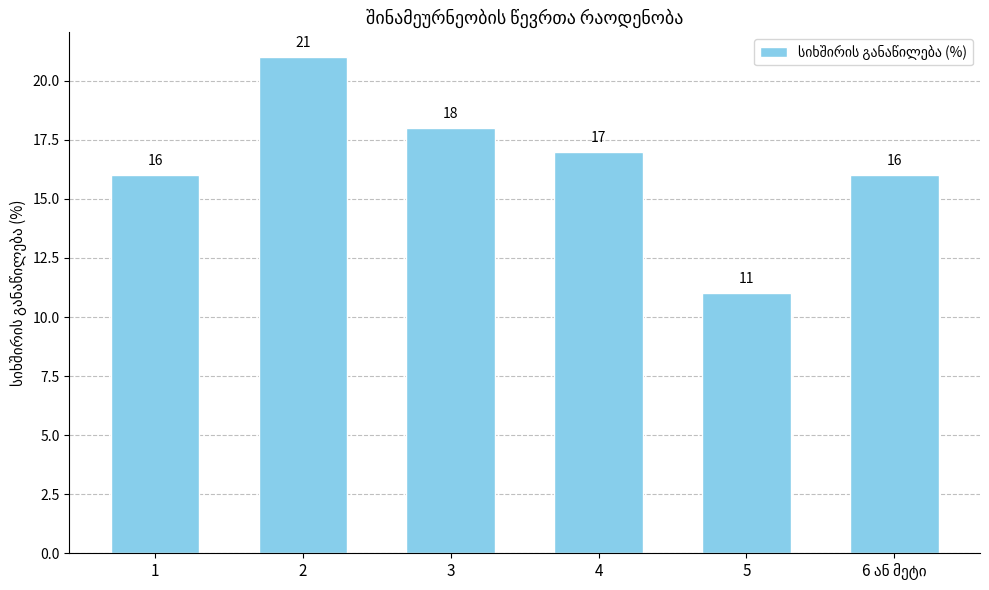

Reading right to left, what are all the values shown in this chart?

16	11	17	18	21	16